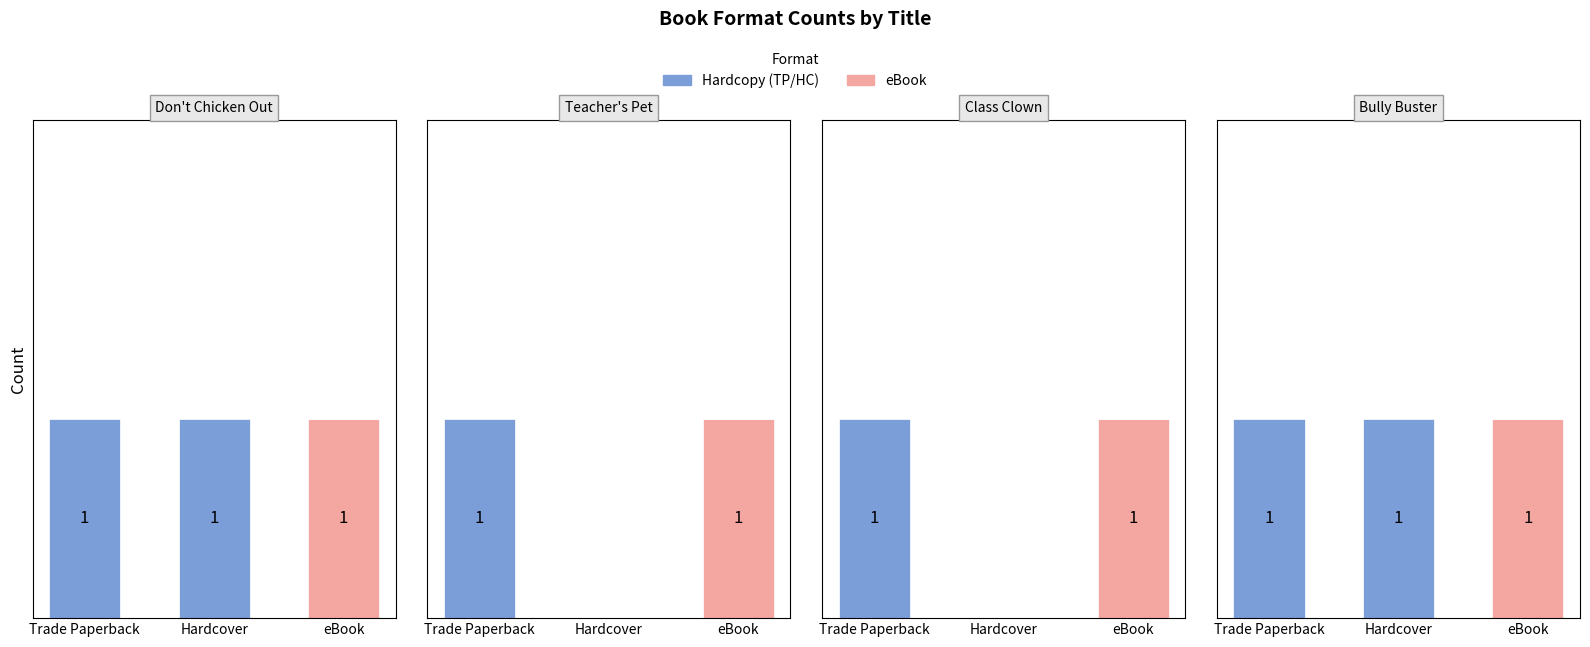

What is the sum of the eBook values at eBook and Trade Paperback?

1